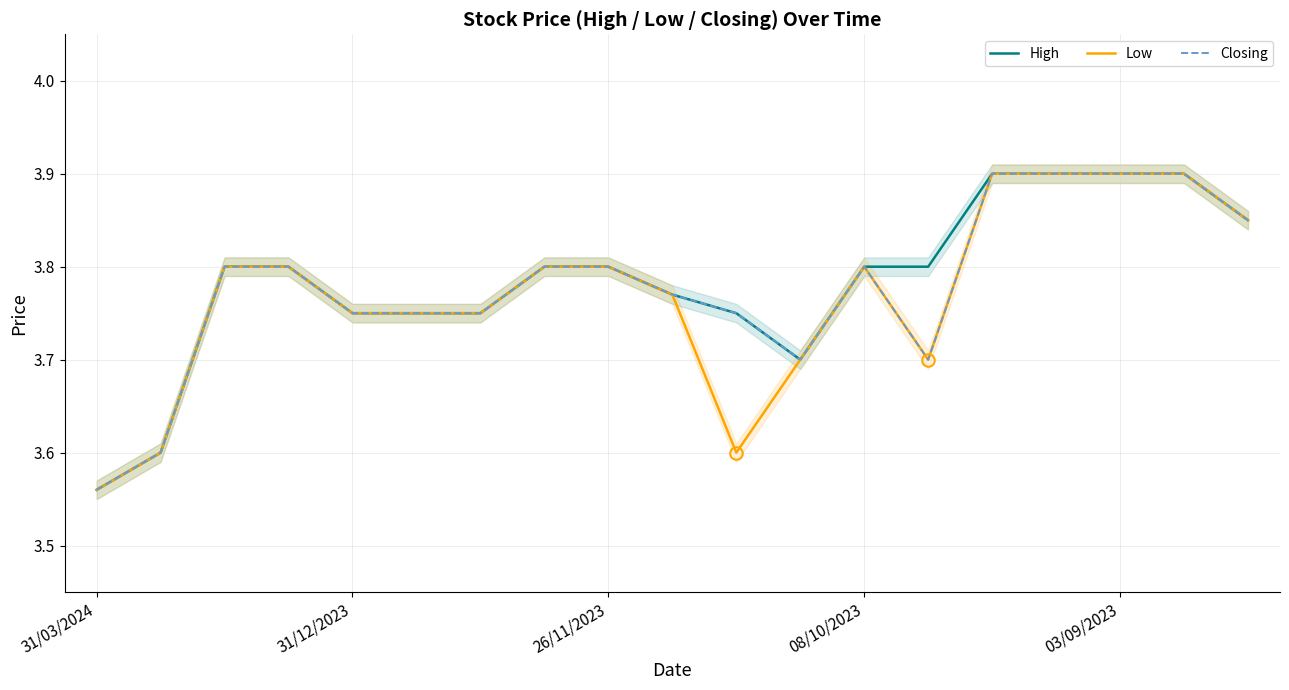

Which category has the highest value in the High series?

14